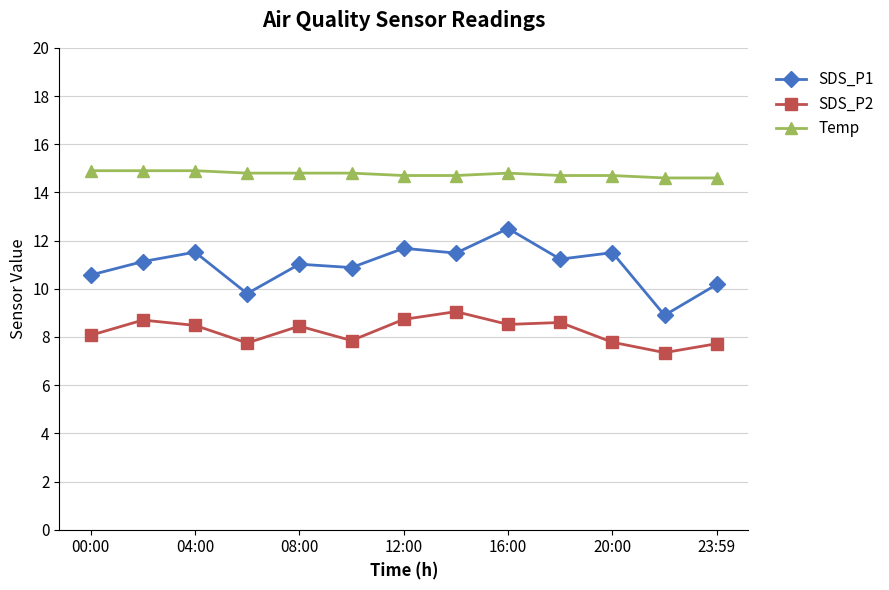

What is the greatest value displayed?

14.9